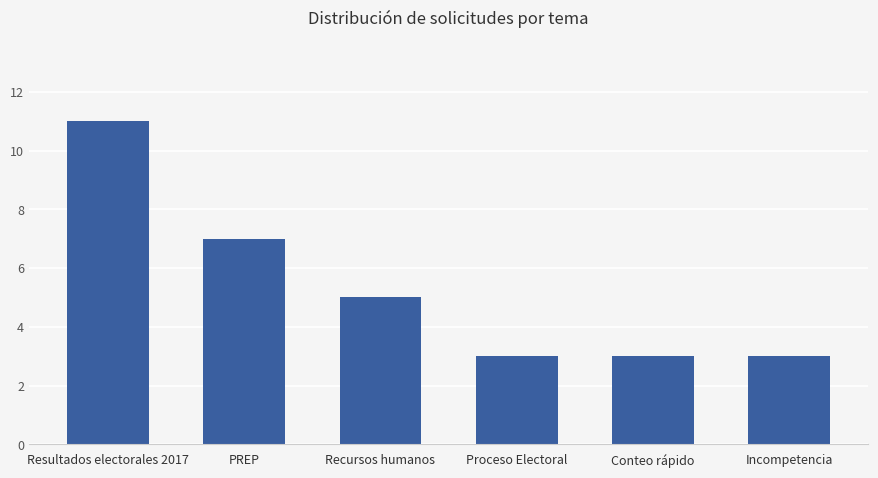

What is the value of the 4th bar from the left?

3